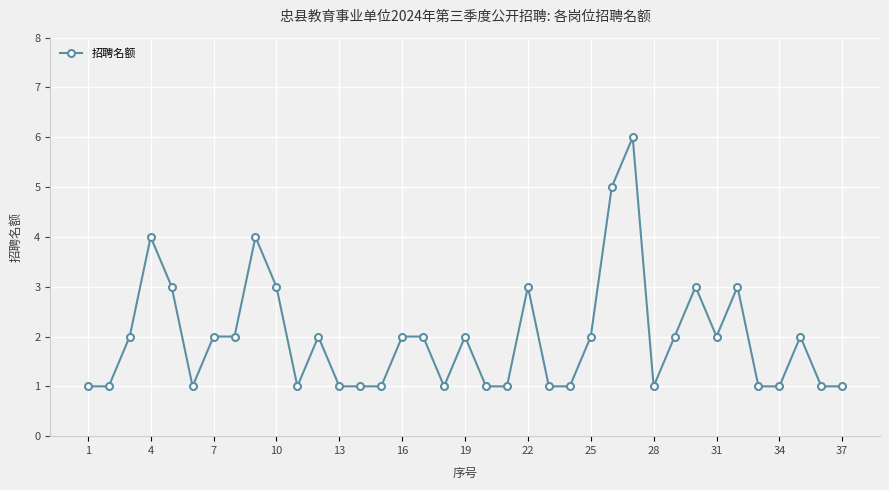

What is the maximum value shown in the chart?

6